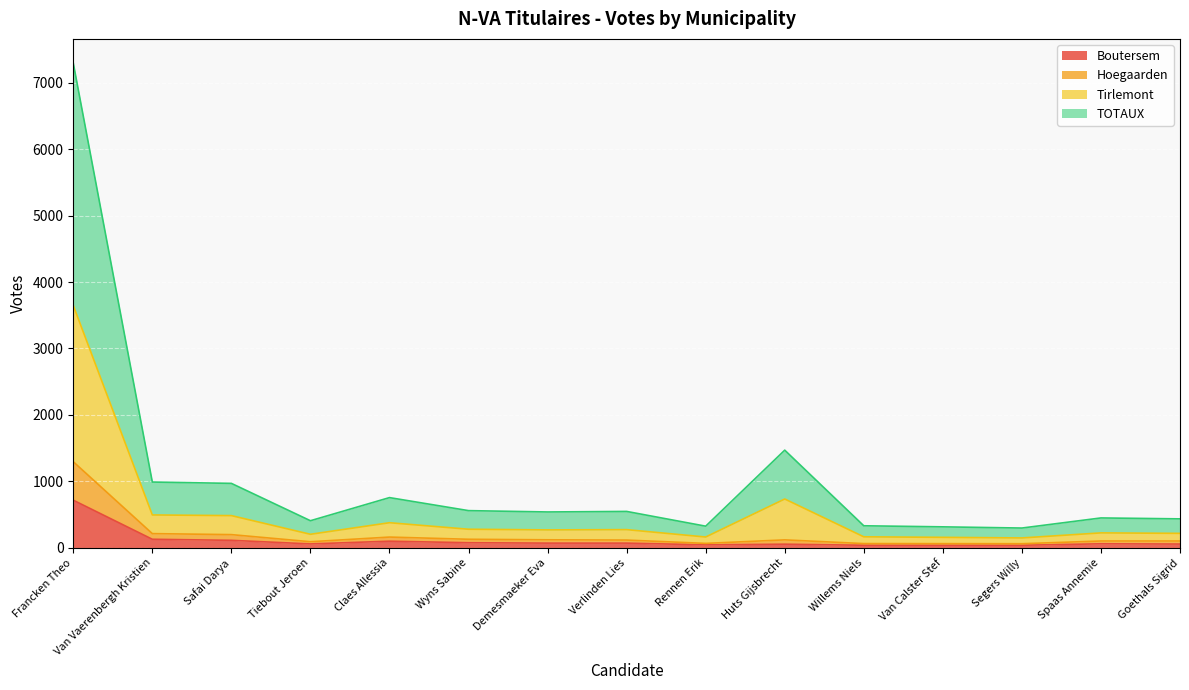

Reading left to right, extract all data points from this chart.

Boutersem: 717	129	113	59	100	77	71	71	45	55	39	39	39	61	57
Hoegaarden: 1296	214	199	92	162	129	121	117	67	120	64	63	62	103	103
Tirlemont: 3647	495	485	204	378	280	270	274	163	735	166	158	149	225	218
TOTAUX: 7294	990	970	408	756	560	540	548	326	1470	332	316	298	450	436